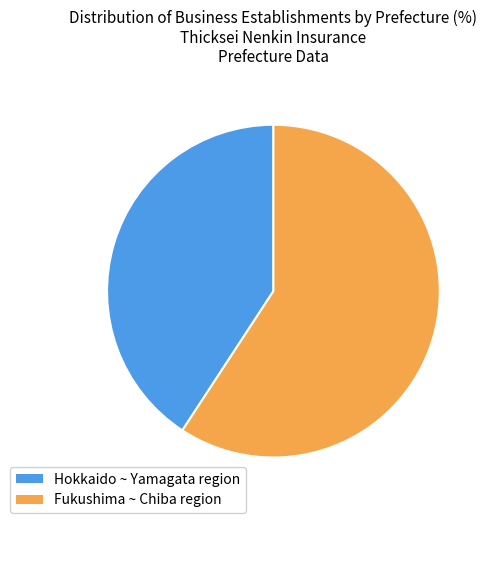

How many slices are in this pie chart?

2